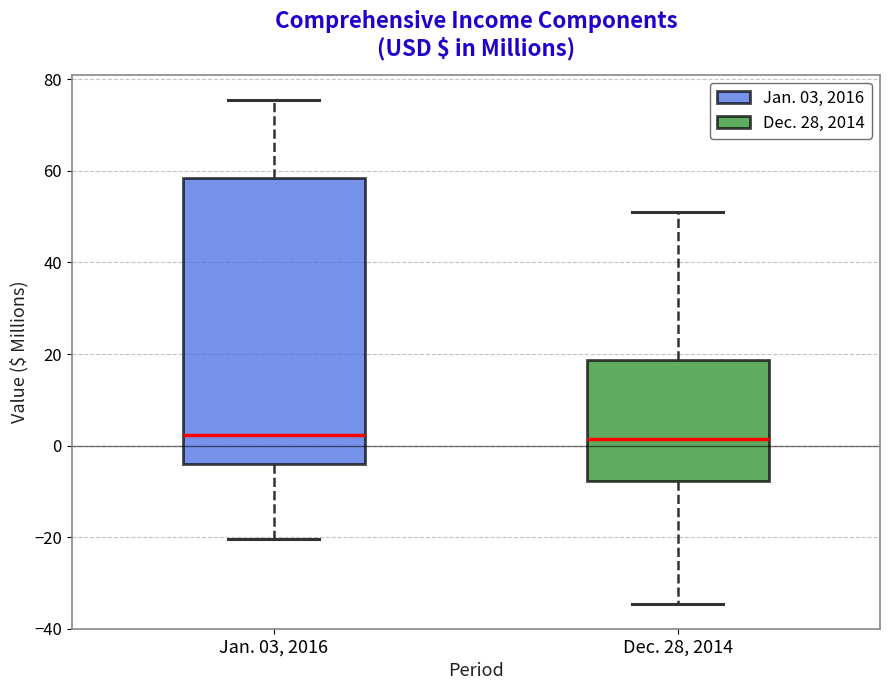

Reading left to right, read every box against the y-axis: the position of its median line, the range the box covers, and the ends of its whiskers. The values are not printed on the chart, so give them approximately, as read against the axis.

Jan. 03, 2016: median 2, box -4 to 58, whiskers -20 to 76
Dec. 28, 2014: median 2, box -8 to 18, whiskers -34 to 52